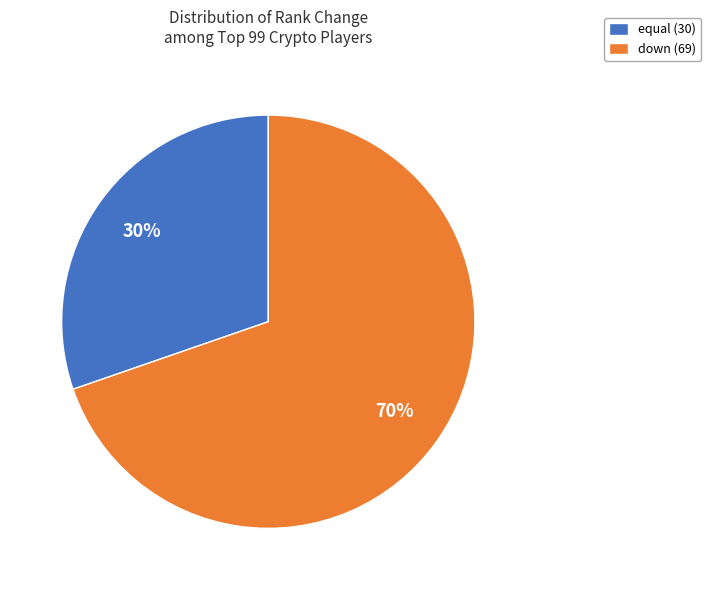

To the nearest percent, what is the average slice percentage?

50%